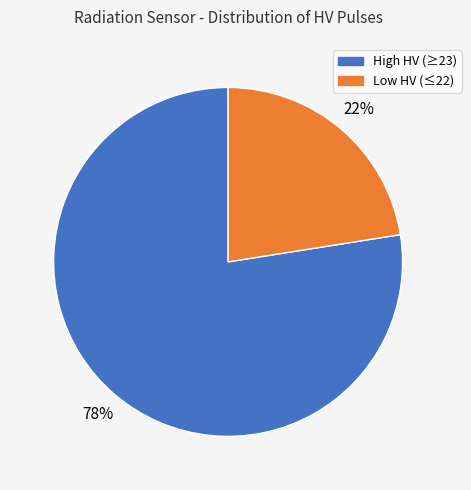

Is there any slice that represents more than half of the pie?

Yes